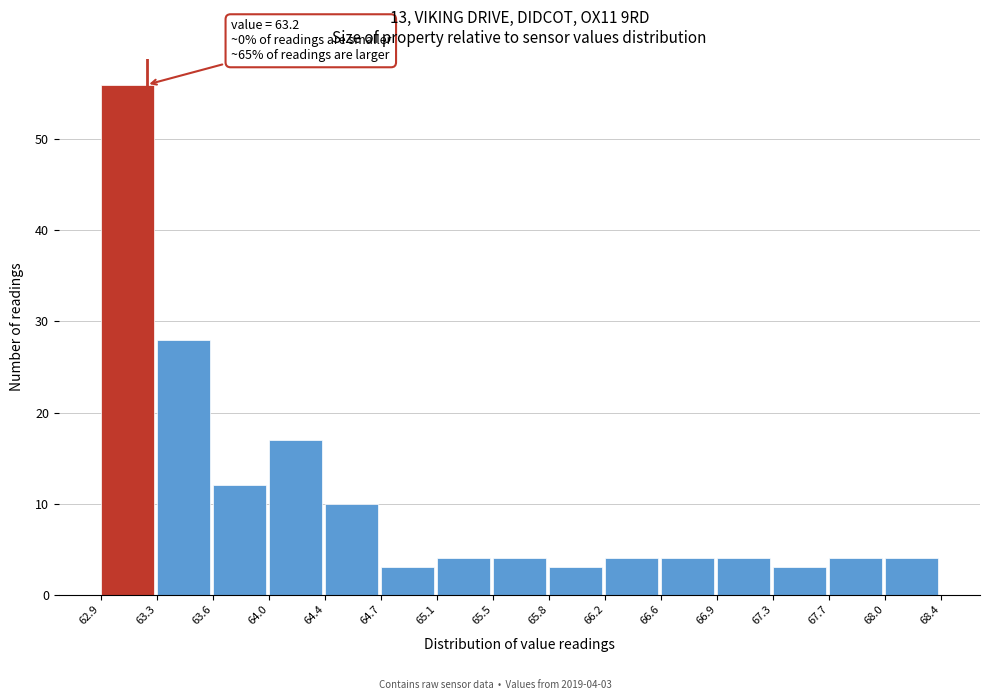

Which range on the x-axis has the tallest bar?

62.9 to 63.3